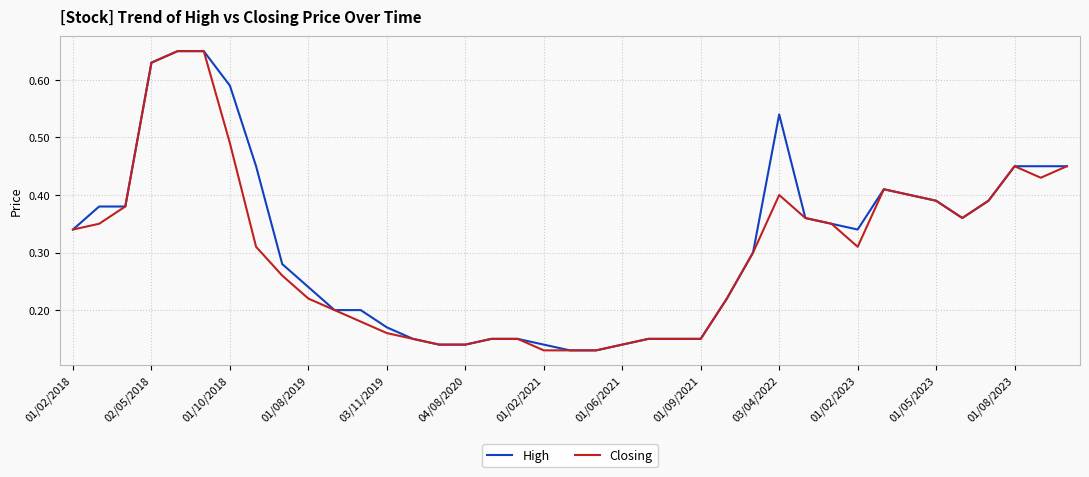

Does the chart display data point markers on the line(s)?

No